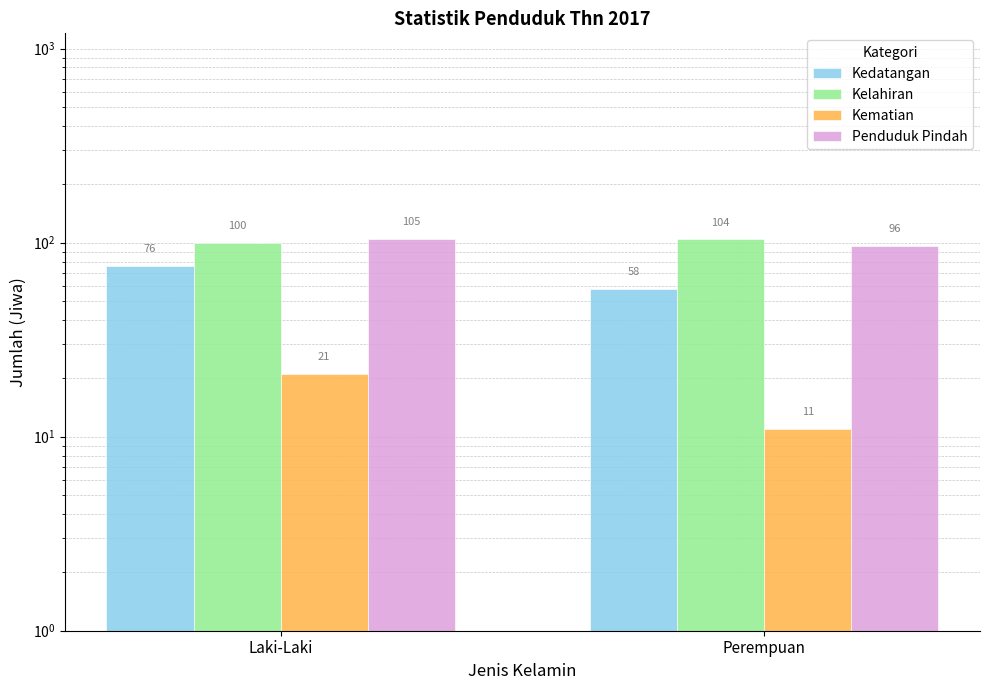

List the labels in order of Kedatangan value, smallest first.

Perempuan, Laki-Laki